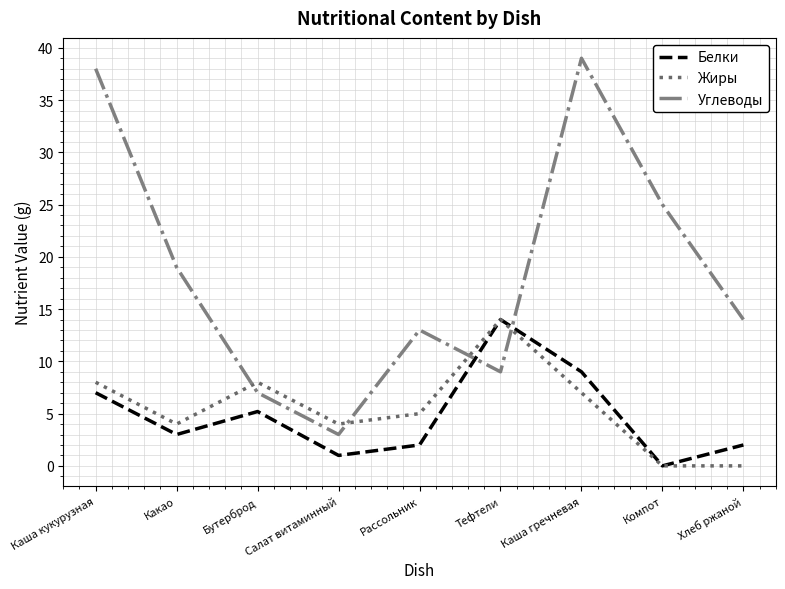

How many series are shown in this chart?

3